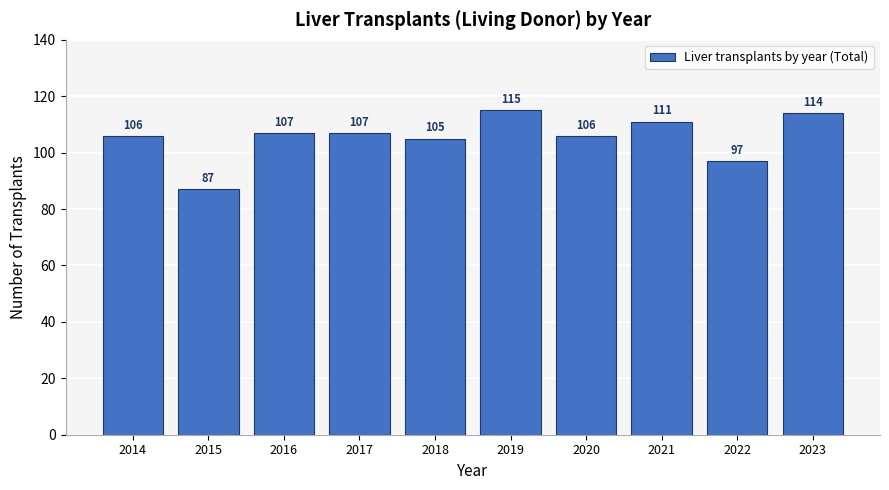

Reading left to right, what are all the values shown in this chart?

106	87	107	107	105	115	106	111	97	114